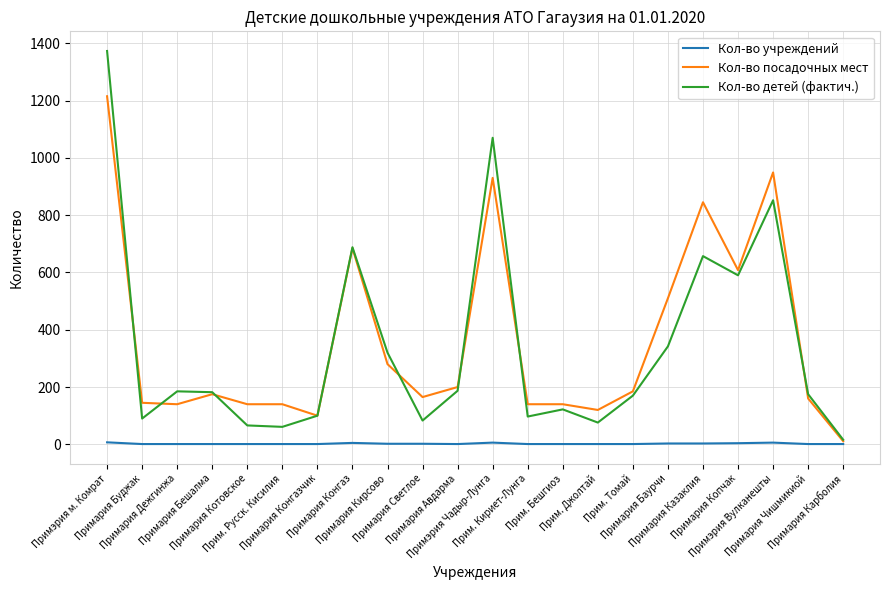

What is the sum of the Кол-во детей (фактич.) values at Прим. Русск. Кисилия and Примария Буджак?

151